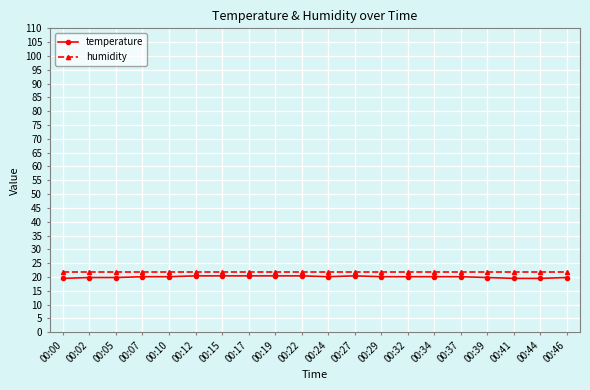

What is the sum of all temperature values?

400.8